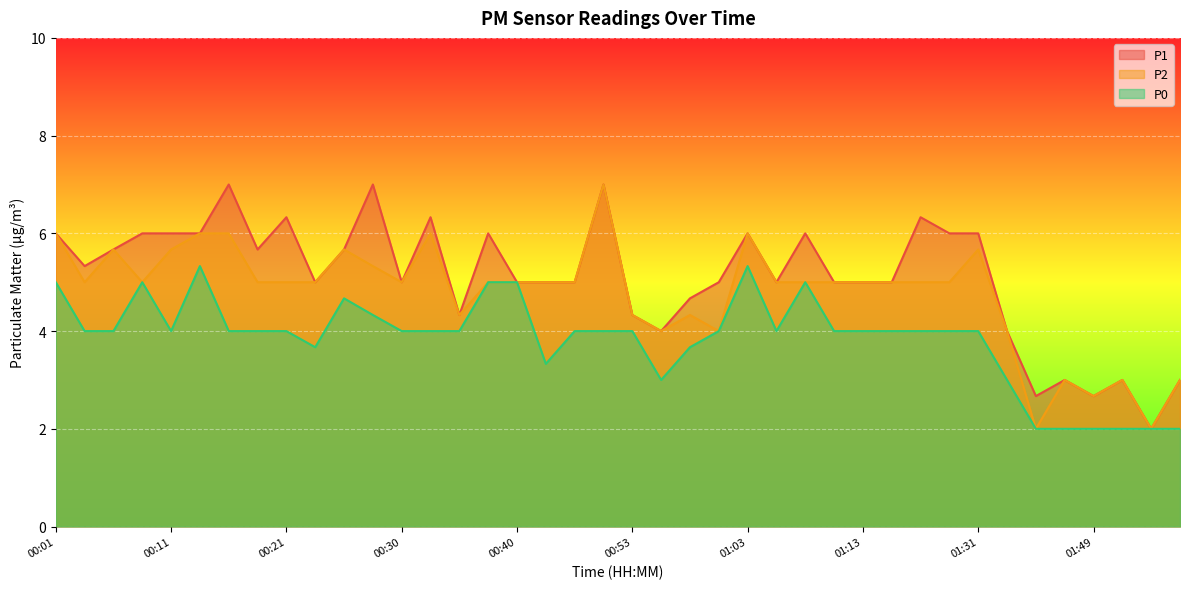

True or false: P1 has a value of 5.7 at 00:25.

True